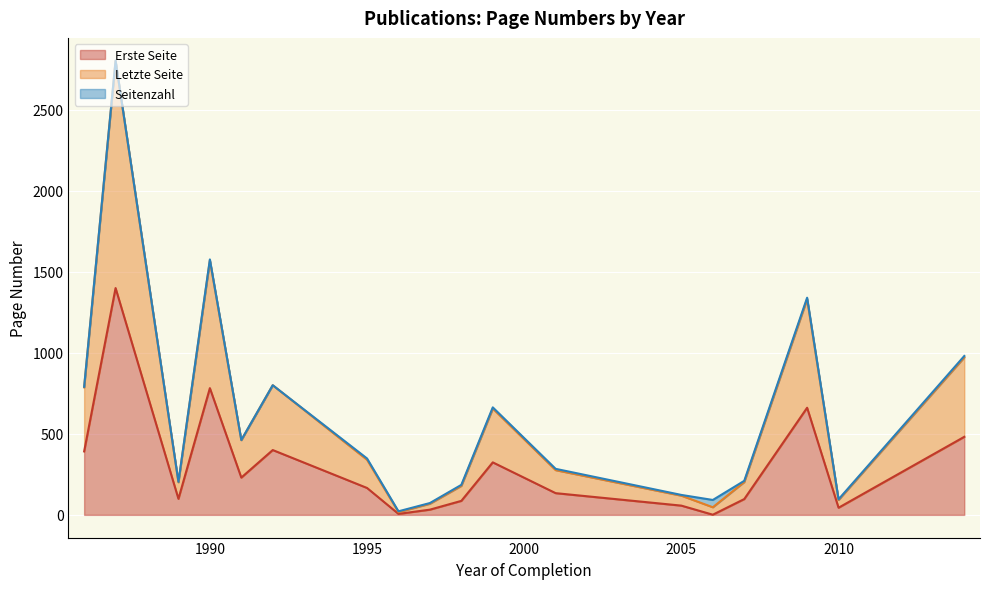

What is the difference between the maximum and minimum values in the Erste Seite series?

1398.5